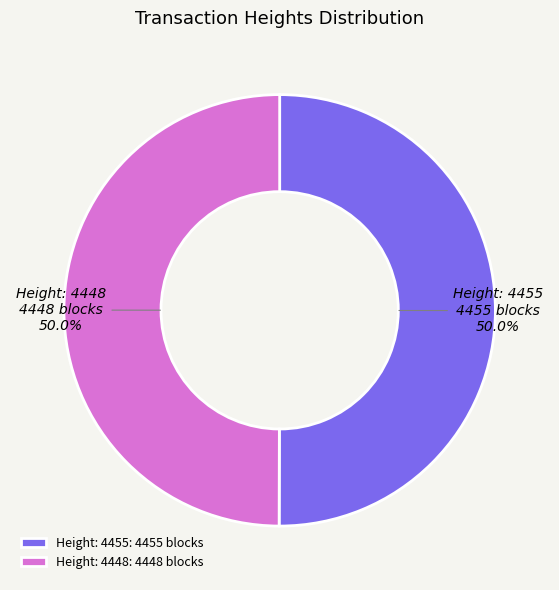

What is the ratio of the value at Height: 4448 to the value at Height: 4455?

1.0